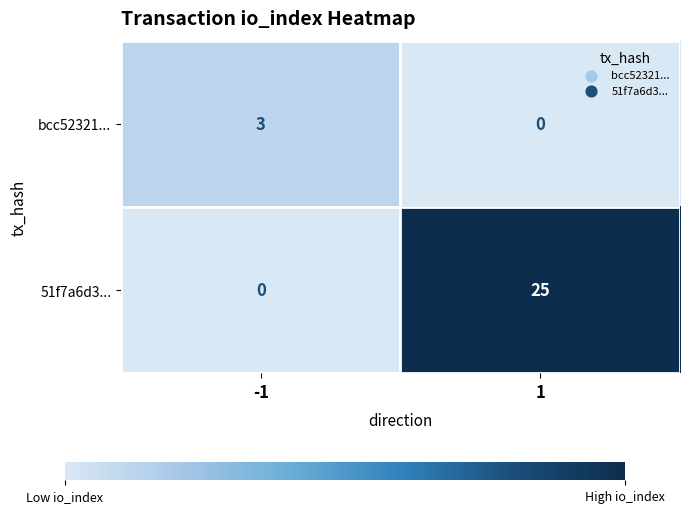

How many distinct data groups are displayed?

2